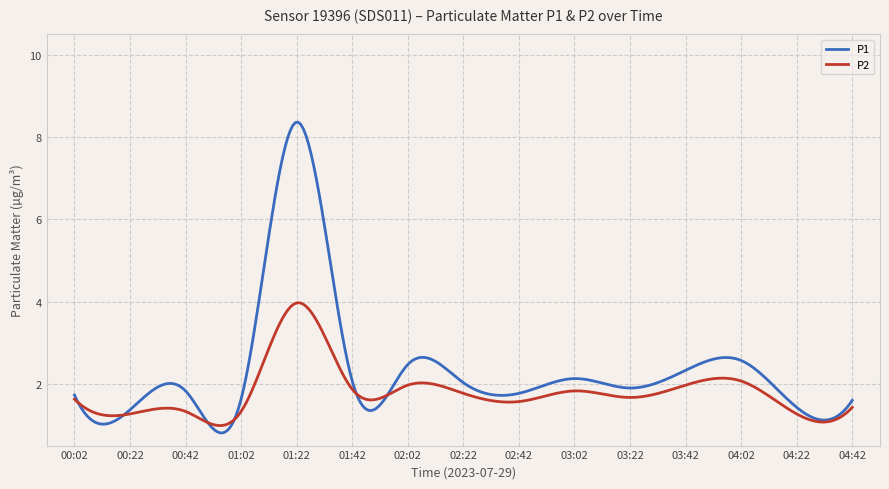

What is the minimum value shown in the chart?

0.8